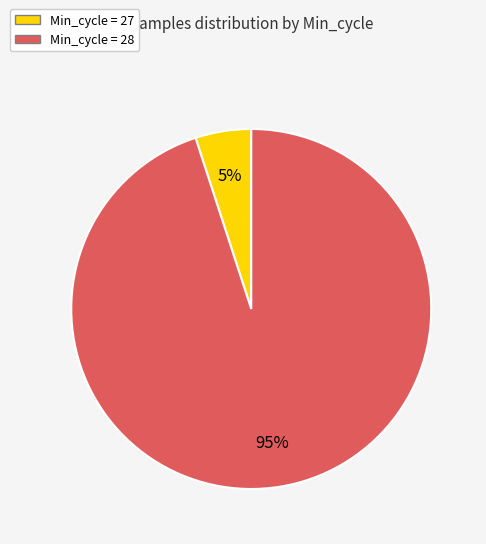

How many segments does this pie chart have?

2